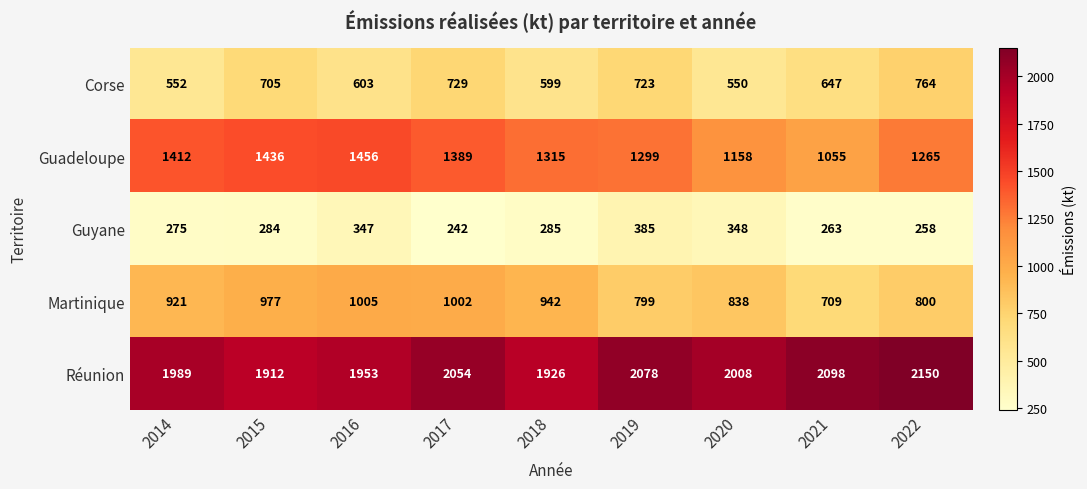

Which category has the lowest value in the Guyane series?

2017